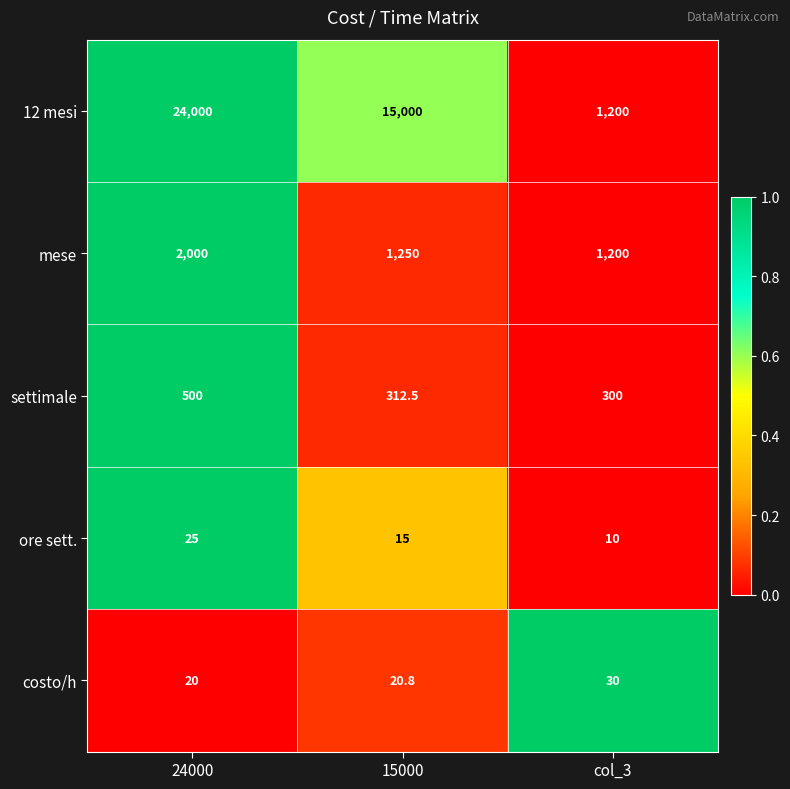

Where is costo/h nearest to the value 25?

15000